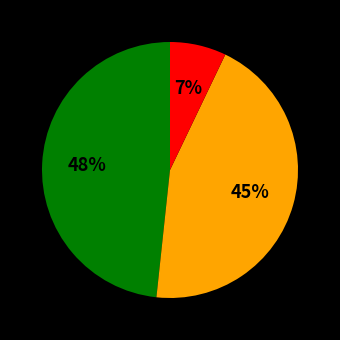

Is there any slice that represents more than half of the pie?

No